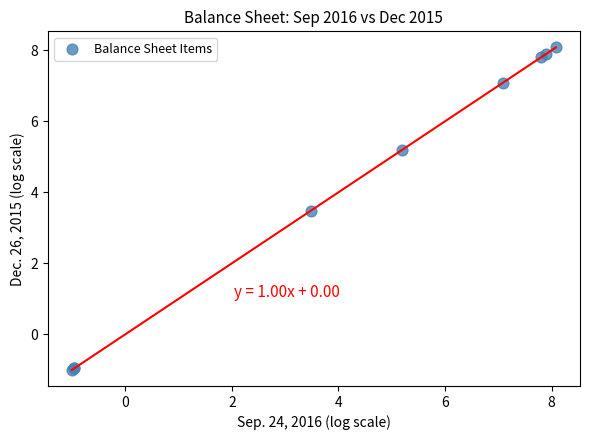

What Y value in the scatter plot is closest to 3?

3.5